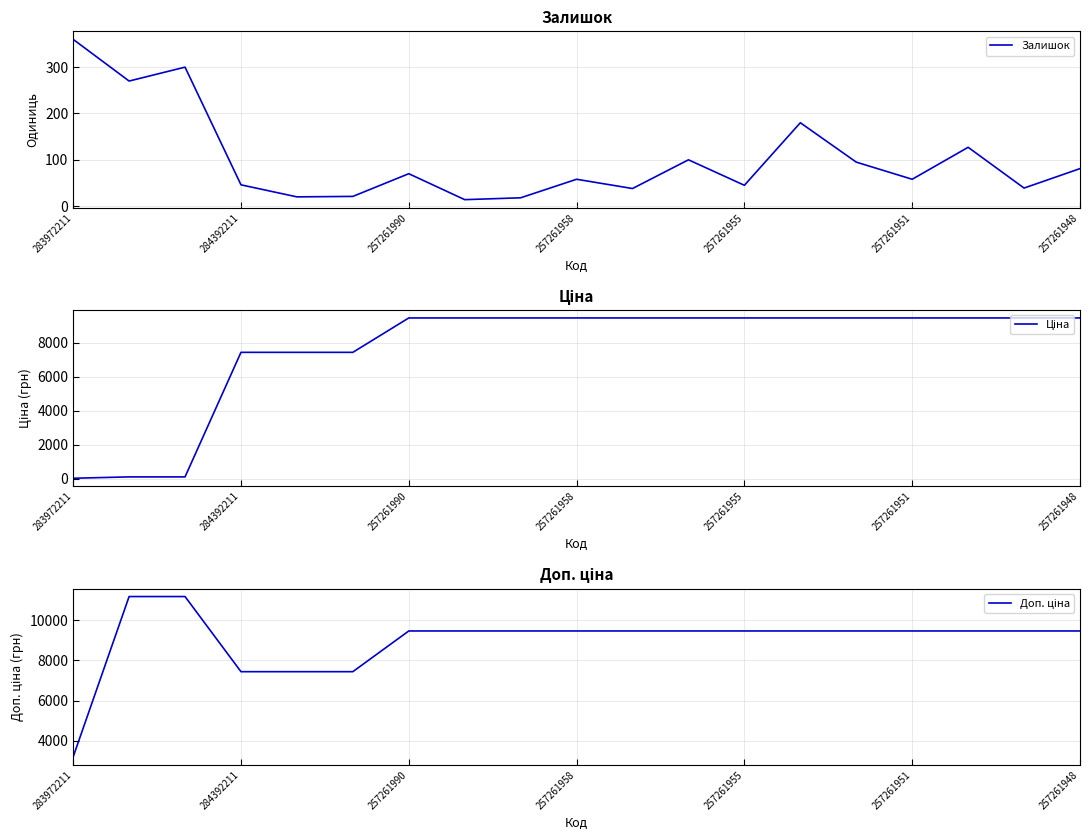

True or false: Доп. ціна and Залишок intersect in this chart.

False